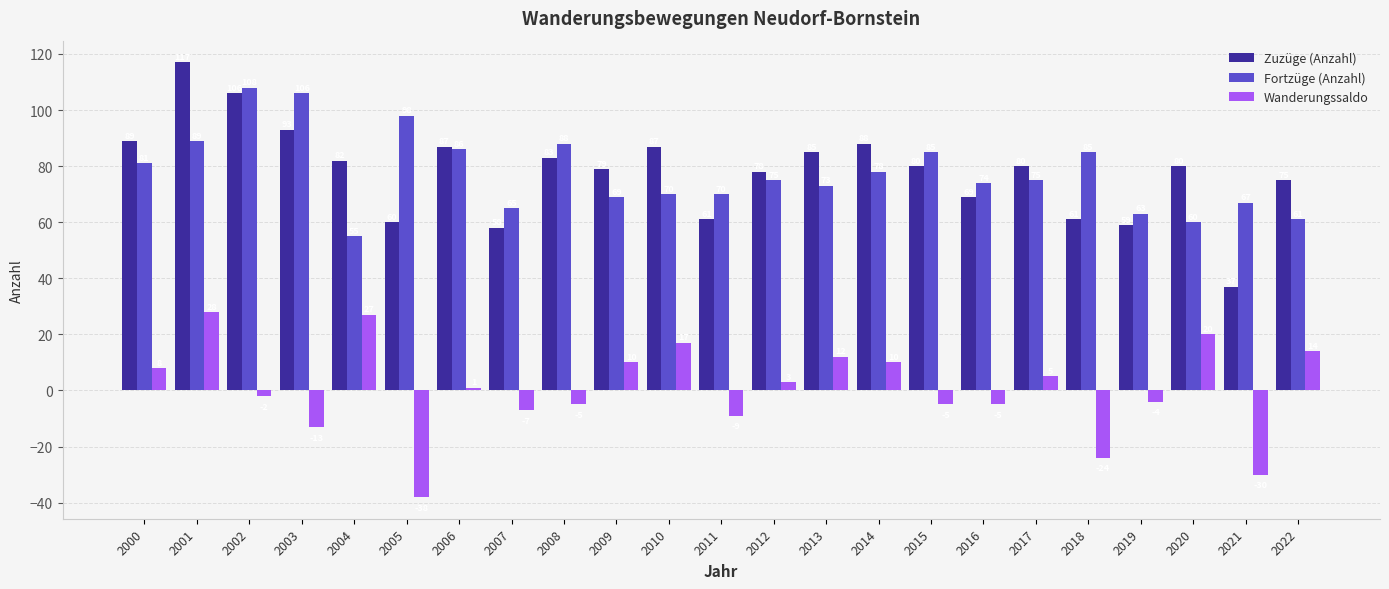

Rank the series at 2021 from lowest to highest value.

Wanderungssaldo, Zuzüge (Anzahl), Fortzüge (Anzahl)